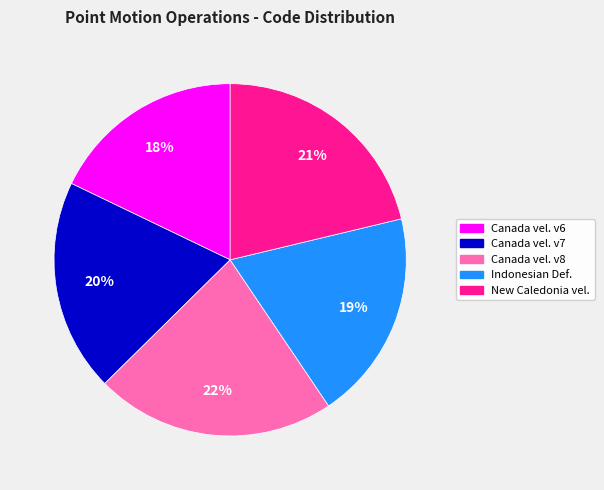

Which category has the biggest portion of the pie?

Canada vel. v8